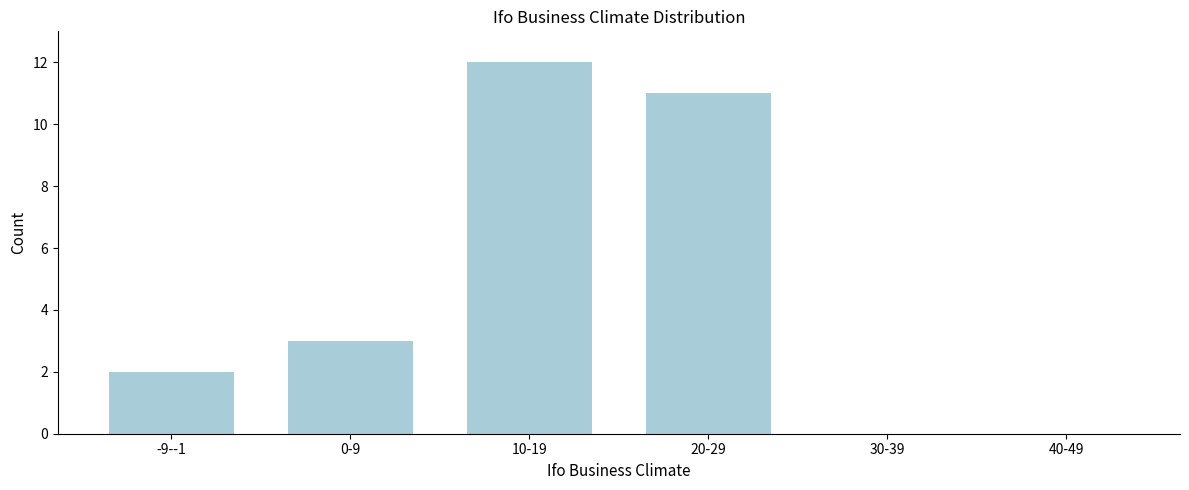

Reading left to right, list all the values displayed in this chart.

-9--1=2	0-9=3	10-19=12	20-29=11	30-39=0	40-49=0